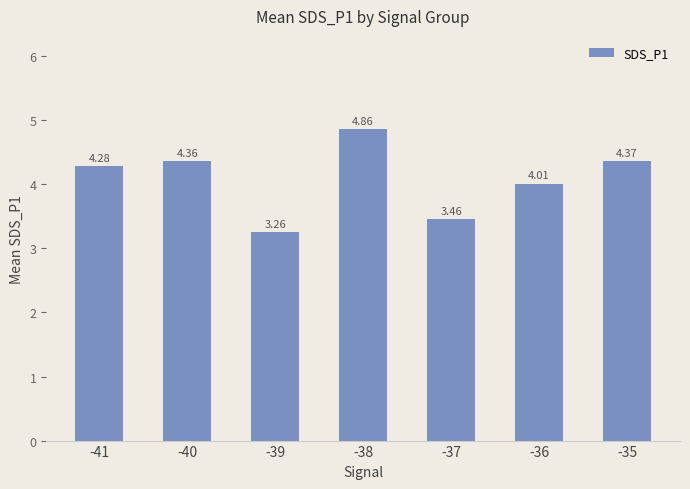

Between -41 and -39, which is larger?

-41